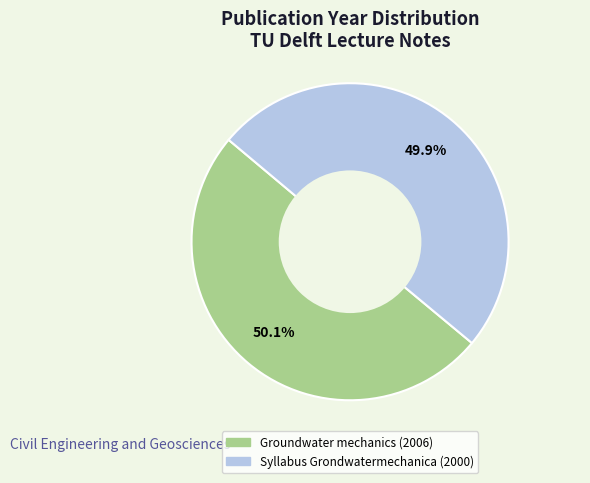

Is there a majority slice in this chart?

Yes